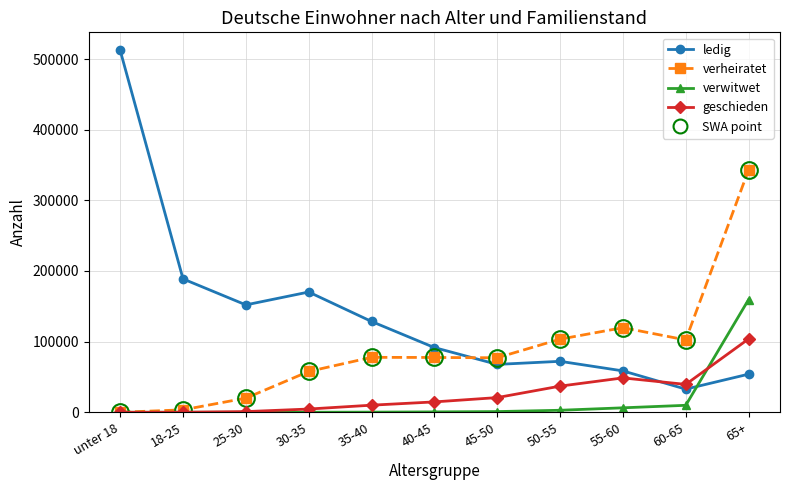

What is the label of the 6th point from the left?

40-45